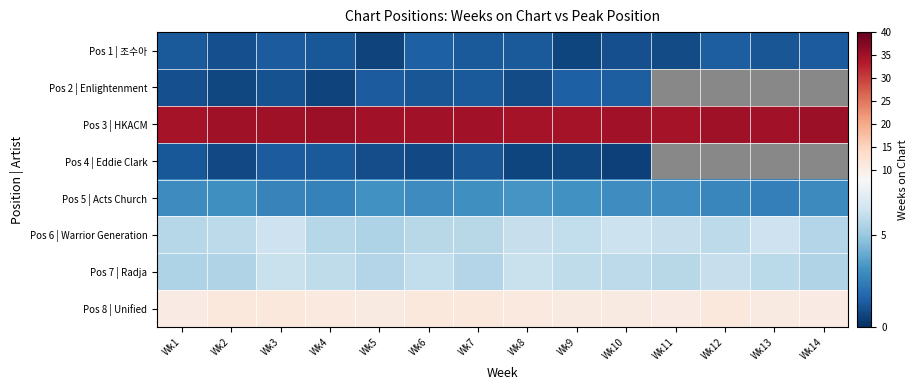

The Pos 5 | Acts Church series shows 4.6 at Wk4. True or false?

False